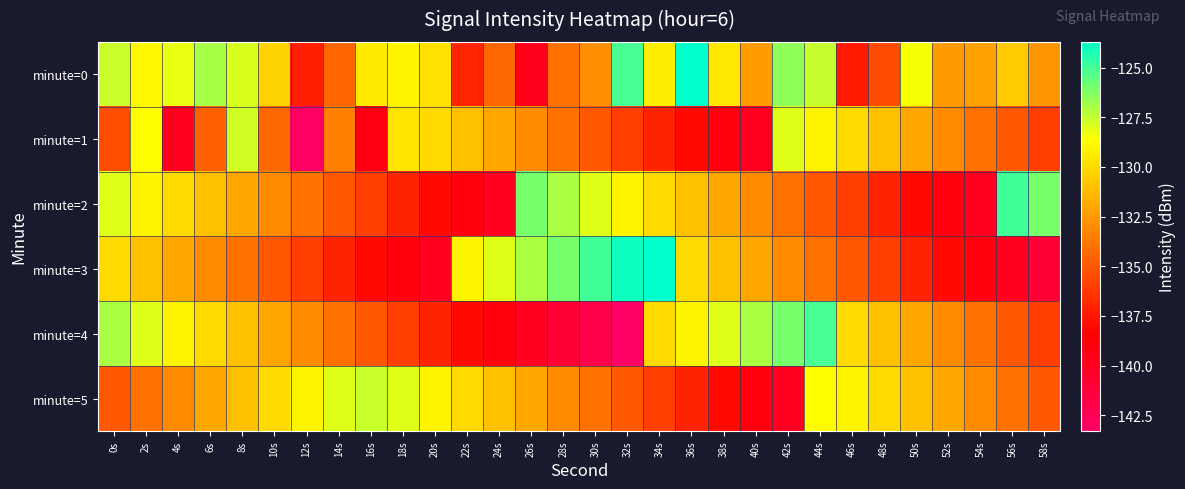

Reading left to right, transcribe all the data shown in this chart.

minute=0: 0s=-127.6	2s=-128.9	4s=-128.2	6s=-126.9	8s=-127.9	10s=-130.2	12s=-137.2	14s=-134.5	16s=-129.4	18s=-129.0	20s=-129.8	22s=-137.0	24s=-134.4	26s=-139.6	28s=-134.0	30s=-132.9	32s=-125.1	34s=-129.2	36s=-123.7	38s=-129.4	40s=-132.4	42s=-126.5	44s=-127.5	46s=-137.4	48s=-135.5	50s=-128.5	52s=-132.4	54s=-132.1	56s=-130.6	58s=-132.6
minute=1: 0s=-135.4	2s=-128.7	4s=-139.9	6s=-134.7	8s=-127.7	10s=-134.4	12s=-143.3	14s=-133.4	16s=-139.3	18s=-129.6	20s=-130.0	22s=-131.0	24s=-132.0	26s=-133.0	28s=-134.0	30s=-135.0	32s=-136.0	34s=-137.0	36s=-138.0	38s=-139.0	40s=-140.0	42s=-128.0	44s=-129.0	46s=-130.0	48s=-131.0	50s=-132.0	52s=-133.0	54s=-134.0	56s=-135.0	58s=-136.0
minute=2: 0s=-128.0	2s=-129.0	4s=-130.0	6s=-131.0	8s=-132.0	10s=-133.0	12s=-134.0	14s=-135.0	16s=-136.0	18s=-137.0	20s=-138.0	22s=-139.0	24s=-140.0	26s=-126.0	28s=-127.0	30s=-128.0	32s=-129.0	34s=-130.0	36s=-131.0	38s=-132.0	40s=-133.0	42s=-134.0	44s=-135.0	46s=-136.0	48s=-137.0	50s=-138.0	52s=-139.0	54s=-140.0	56s=-125.0	58s=-126.0
minute=3: 0s=-130.0	2s=-131.0	4s=-132.0	6s=-133.0	8s=-134.0	10s=-135.0	12s=-136.0	14s=-137.0	16s=-138.0	18s=-139.0	20s=-140.0	22s=-129.0	24s=-128.0	26s=-127.0	28s=-126.0	30s=-125.0	32s=-124.0	34s=-123.7	36s=-130.0	38s=-131.0	40s=-132.0	42s=-133.0	44s=-134.0	46s=-135.0	48s=-136.0	50s=-137.0	52s=-138.0	54s=-139.0	56s=-140.0	58s=-141.0
minute=4: 0s=-127.0	2s=-128.0	4s=-129.0	6s=-130.0	8s=-131.0	10s=-132.0	12s=-133.0	14s=-134.0	16s=-135.0	18s=-136.0	20s=-137.0	22s=-138.0	24s=-139.0	26s=-140.0	28s=-141.0	30s=-142.0	32s=-143.3	34s=-130.0	36s=-129.0	38s=-128.0	40s=-127.0	42s=-126.0	44s=-125.1	46s=-130.0	48s=-131.0	50s=-132.0	52s=-133.0	54s=-134.0	56s=-135.0	58s=-136.0
minute=5: 0s=-135.0	2s=-134.0	4s=-133.0	6s=-132.0	8s=-131.0	10s=-130.0	12s=-129.0	14s=-128.0	16s=-127.6	18s=-128.0	20s=-129.0	22s=-130.0	24s=-131.0	26s=-132.0	28s=-133.0	30s=-134.0	32s=-135.0	34s=-136.0	36s=-137.0	38s=-138.0	40s=-139.0	42s=-140.0	44s=-128.7	46s=-129.0	48s=-130.0	50s=-131.0	52s=-132.0	54s=-133.0	56s=-134.0	58s=-135.0